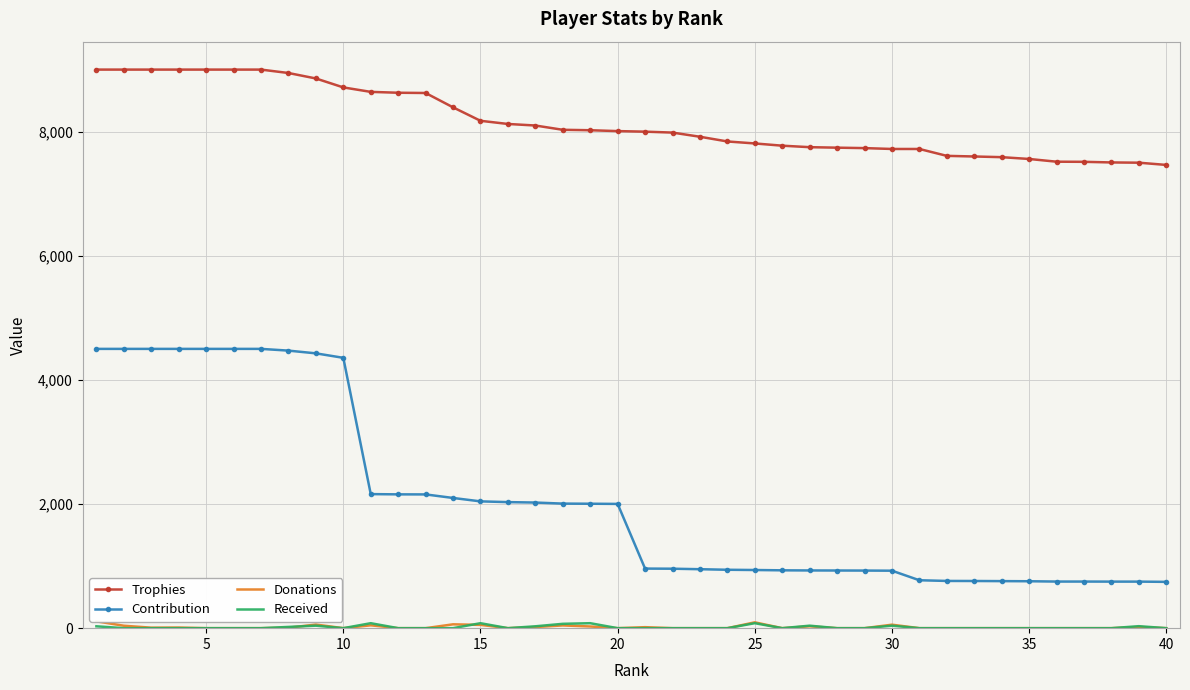

True or false: Contribution and Trophies intersect in this chart.

False